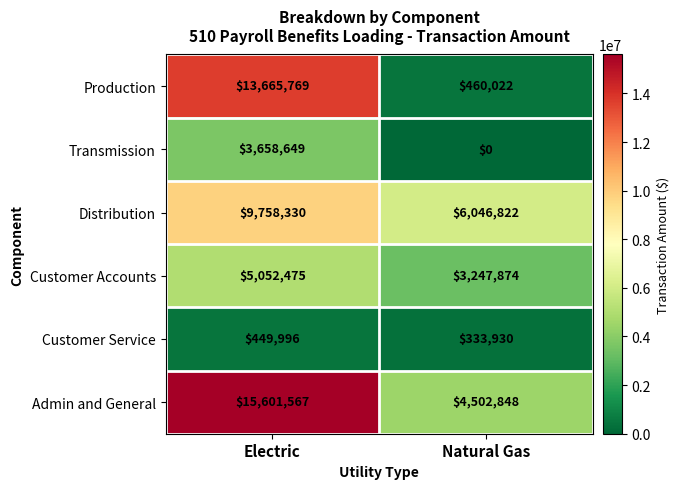

True or false: Admin and General has a value of 4502848 at Natural Gas.

True